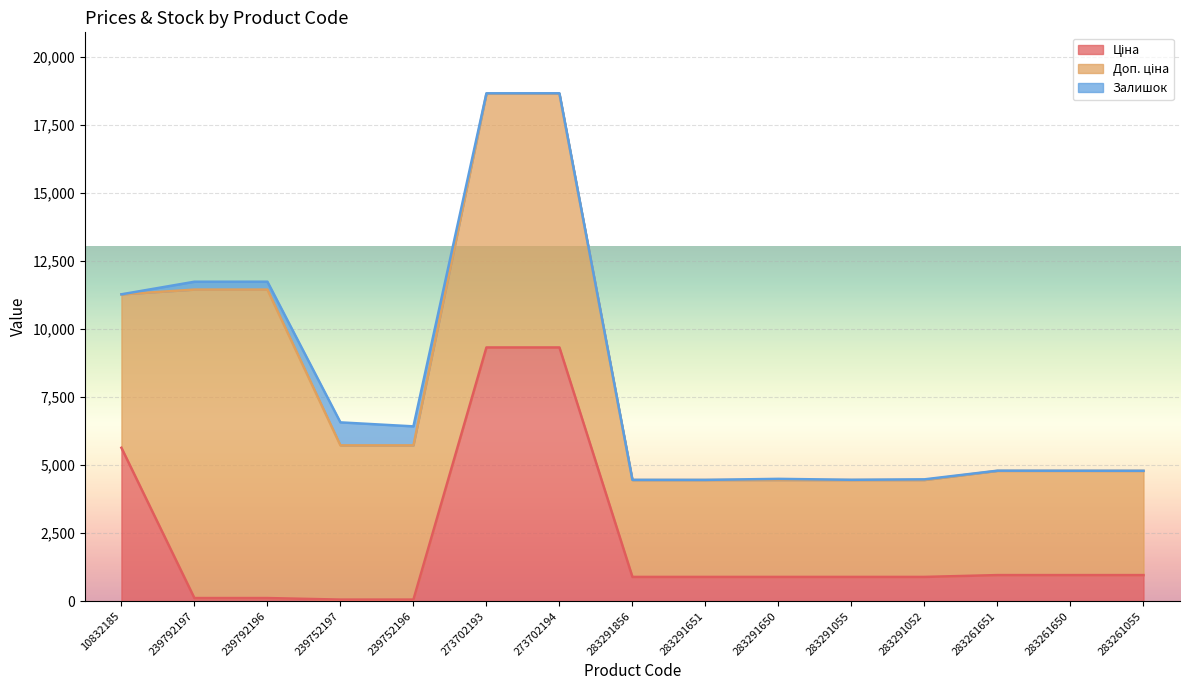

What is the difference between the highest and lowest values at 283261055?

3824.4